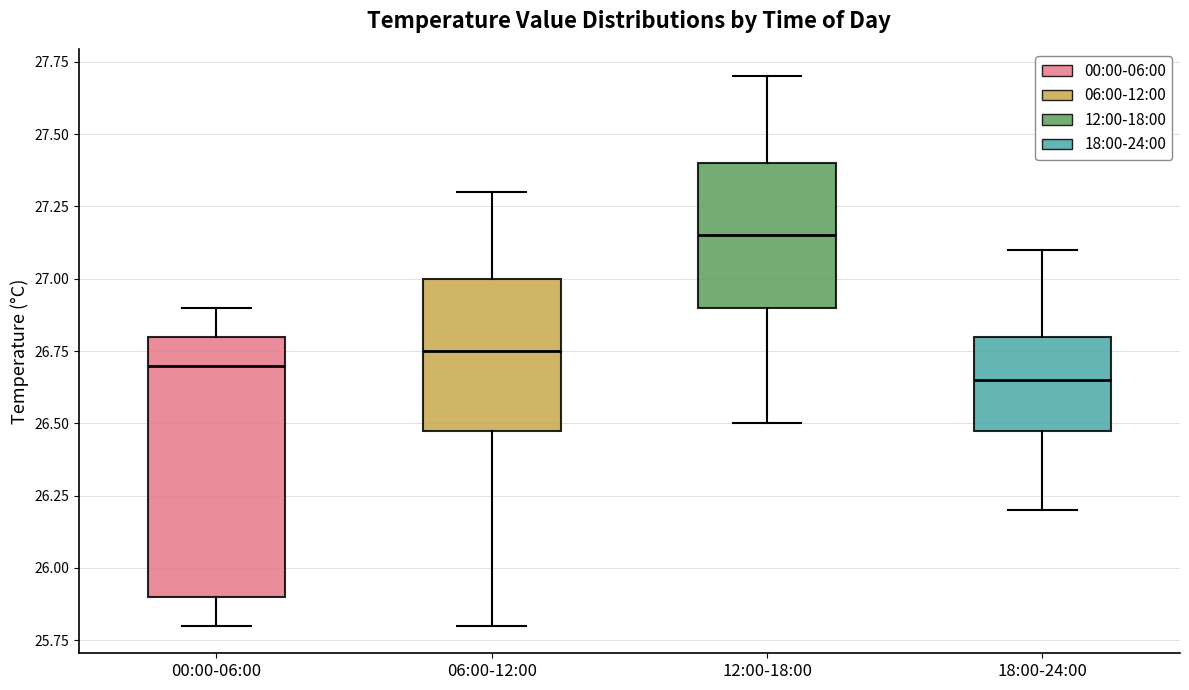

Which box is the tallest, from its lower edge to its upper edge?

00:00-06:00